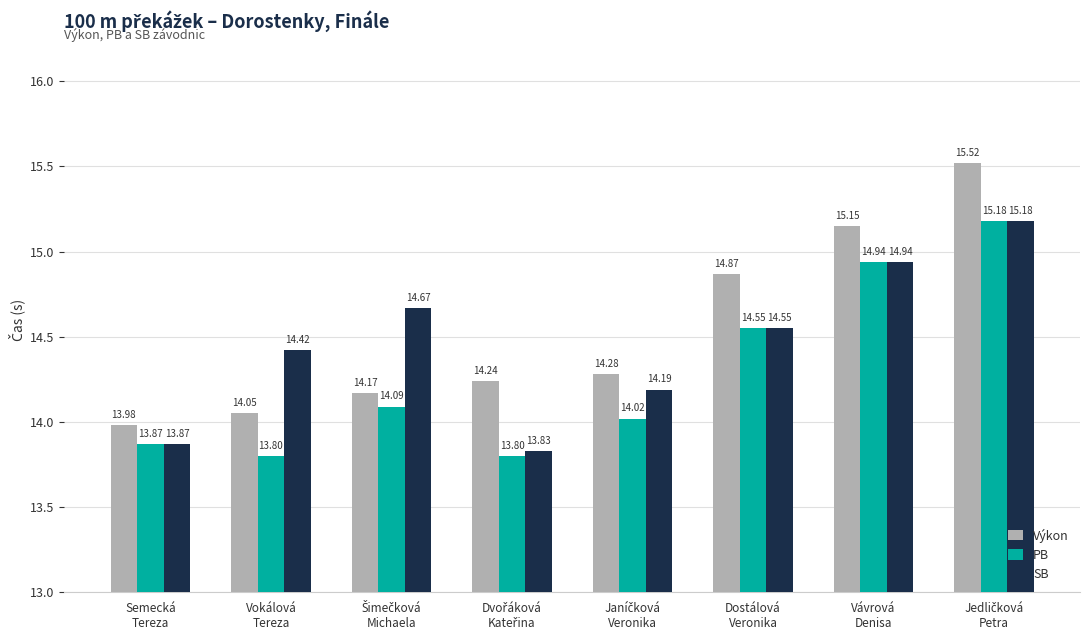

Rank the series by their average value, from highest to lowest.

Výkon, SB, PB